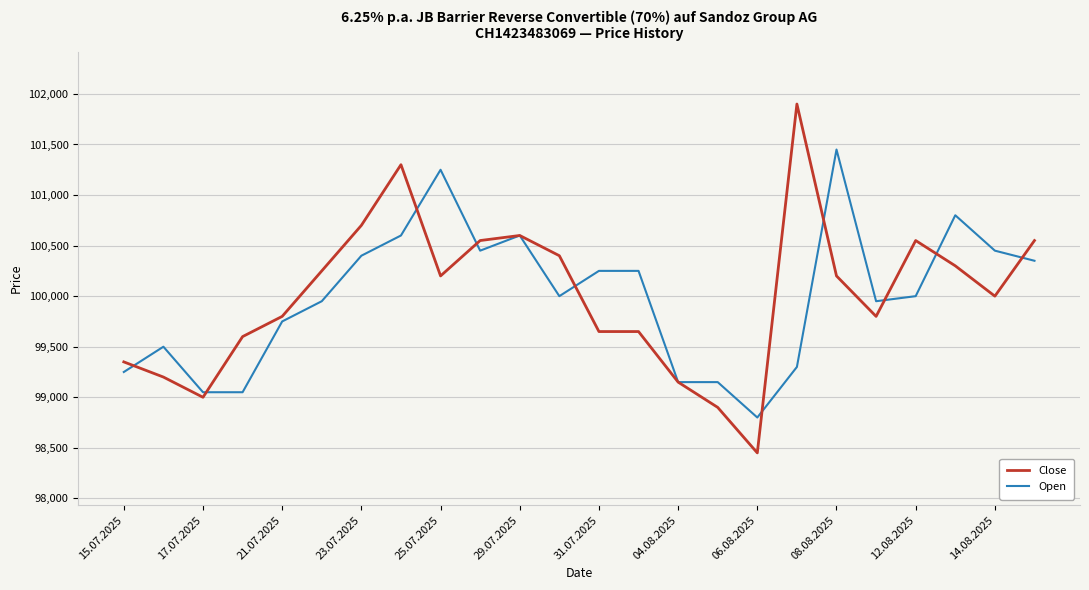

Rank the series by their maximum value, from highest to lowest.

Close, Open